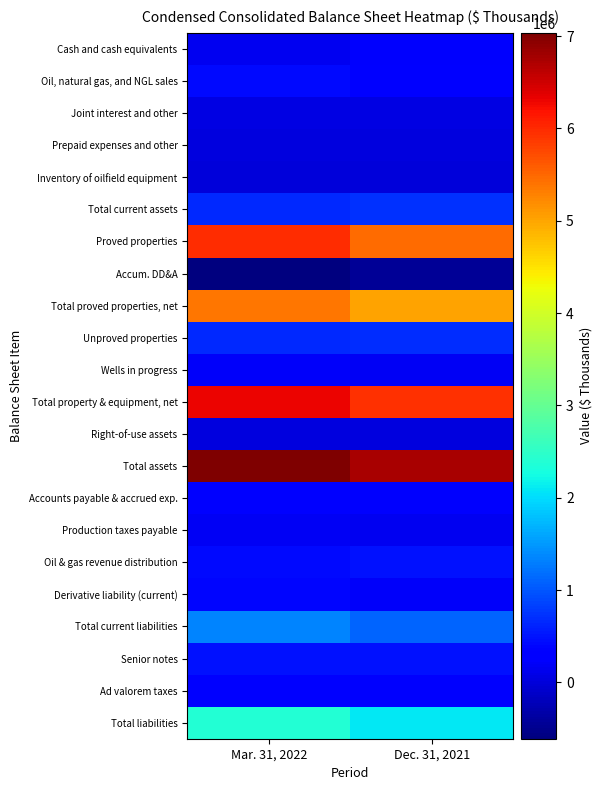

At how many categories does at least one series exceed 3632965?

2